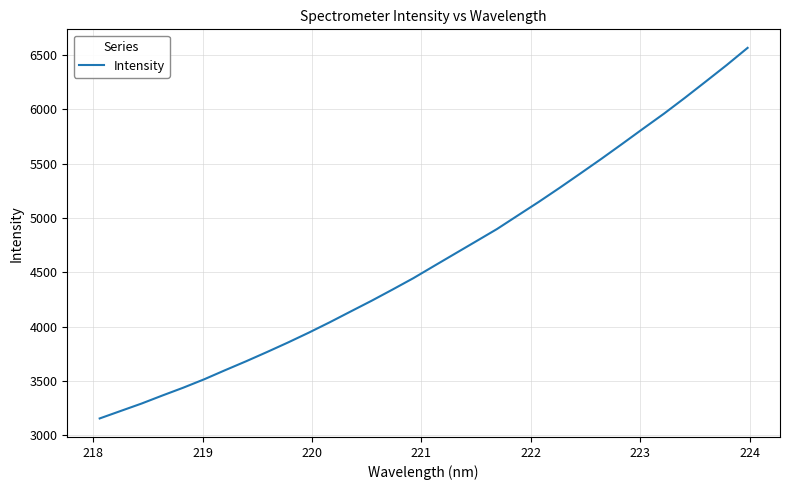

How many lines are shown in the chart?

1